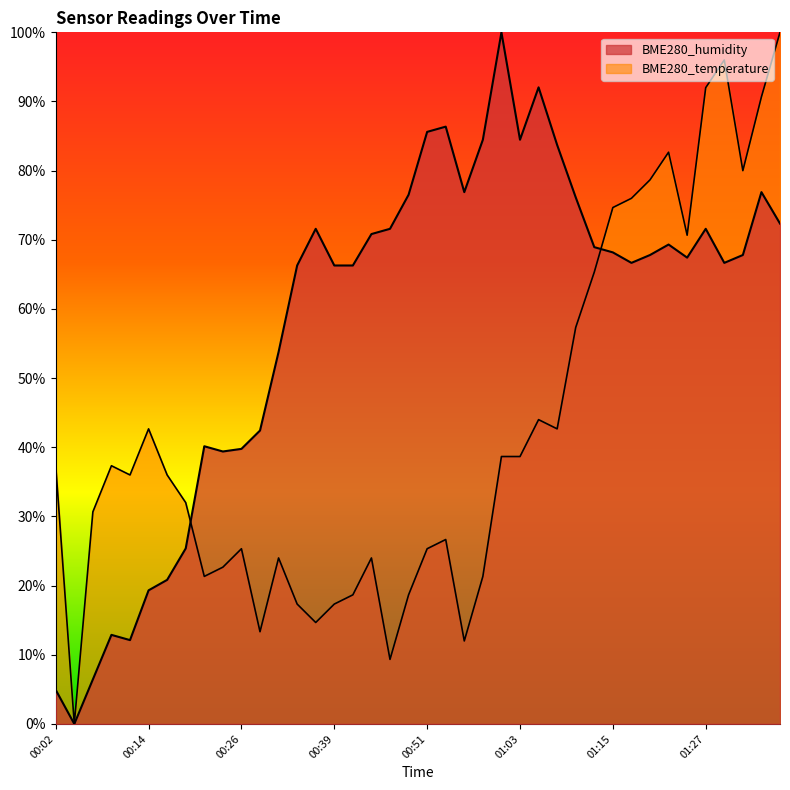

Where is BME280_temperature nearest to the value 0?

00:04